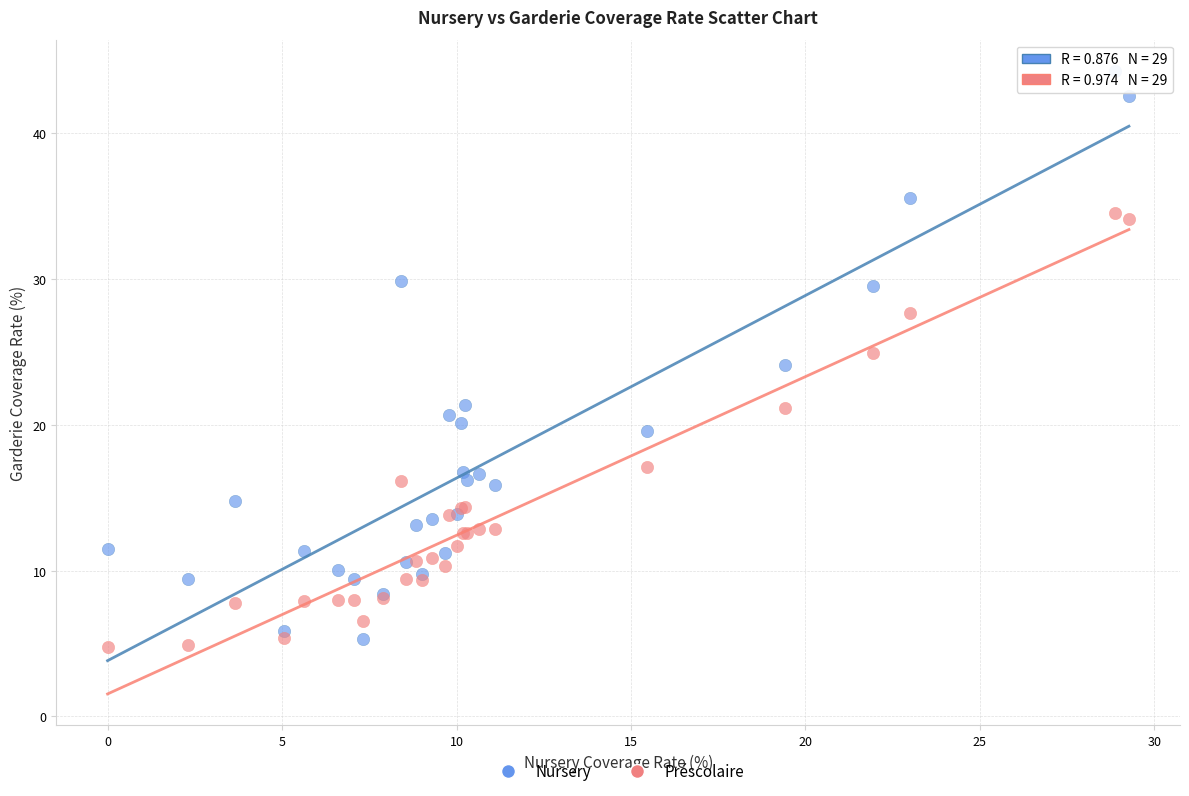

Which series contains the highest Y value?

Nursery